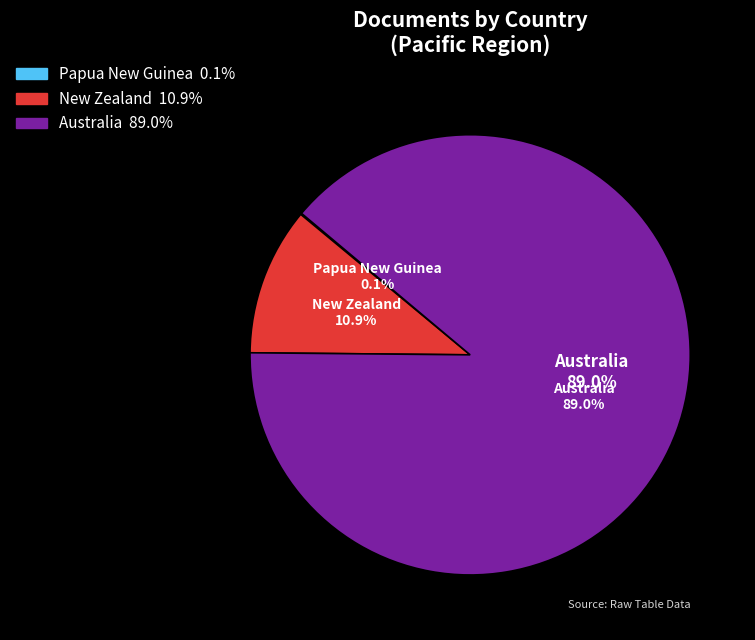

To the nearest percent, what is the difference between the largest and smallest slice percentages?

89%